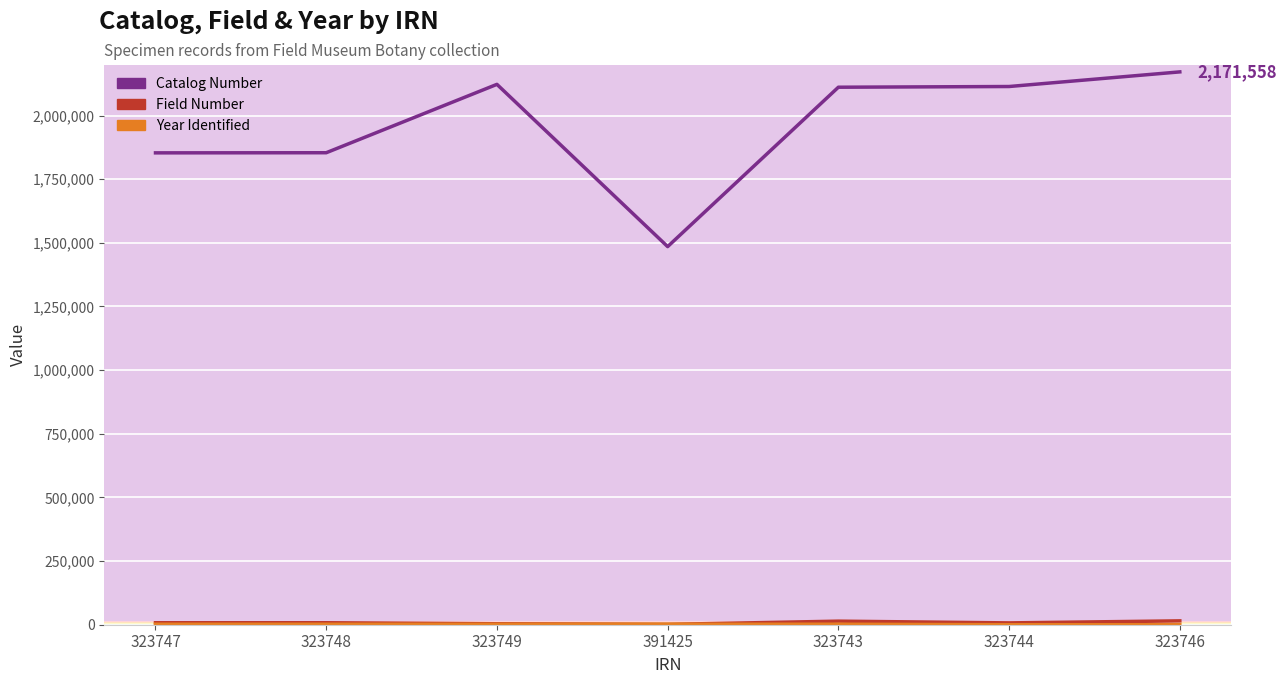

The value of Year Identified at 323749 is 1993. True or false?

True